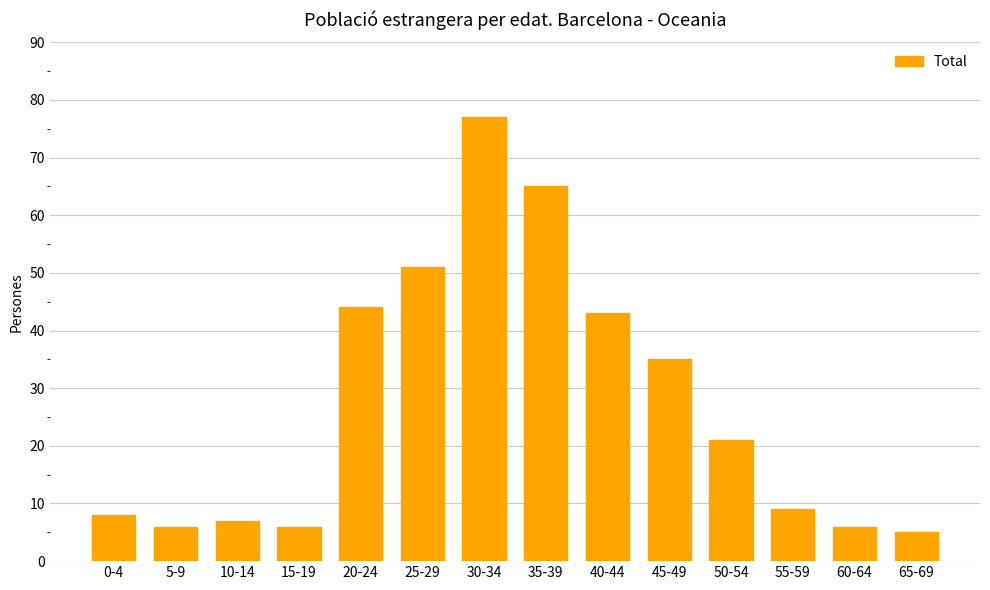

What is the greatest value displayed?

77